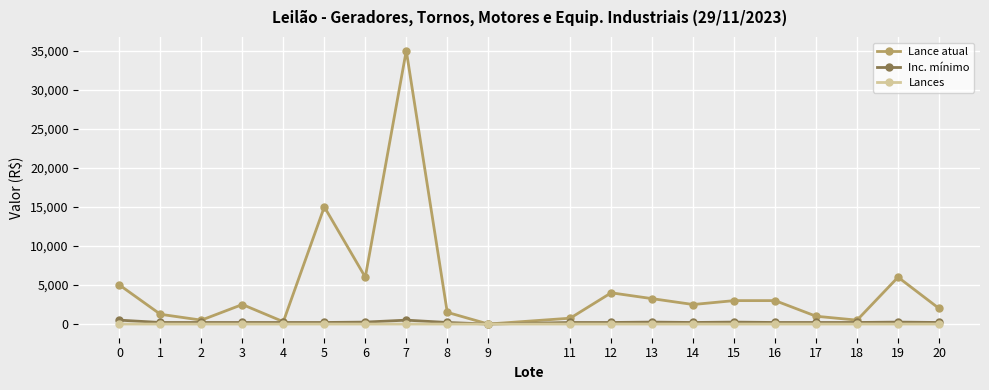

True or false: Lance atual has more than 1 points higher than both neighbors.

True